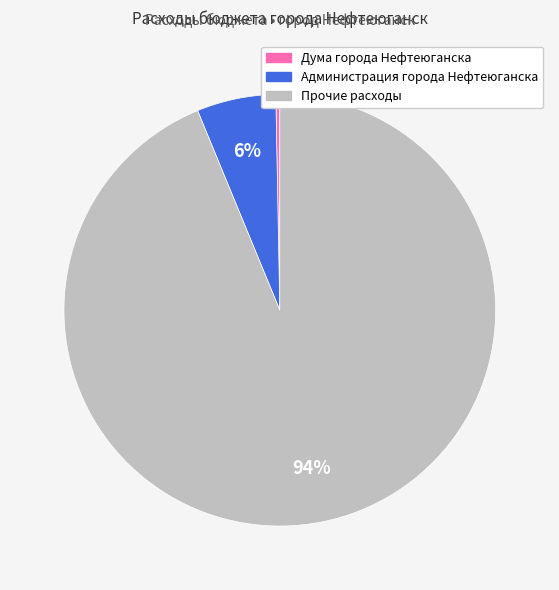

Approximately how many times larger is the value at Прочие расходы compared to Дума города Нефтеюганска?

334.9